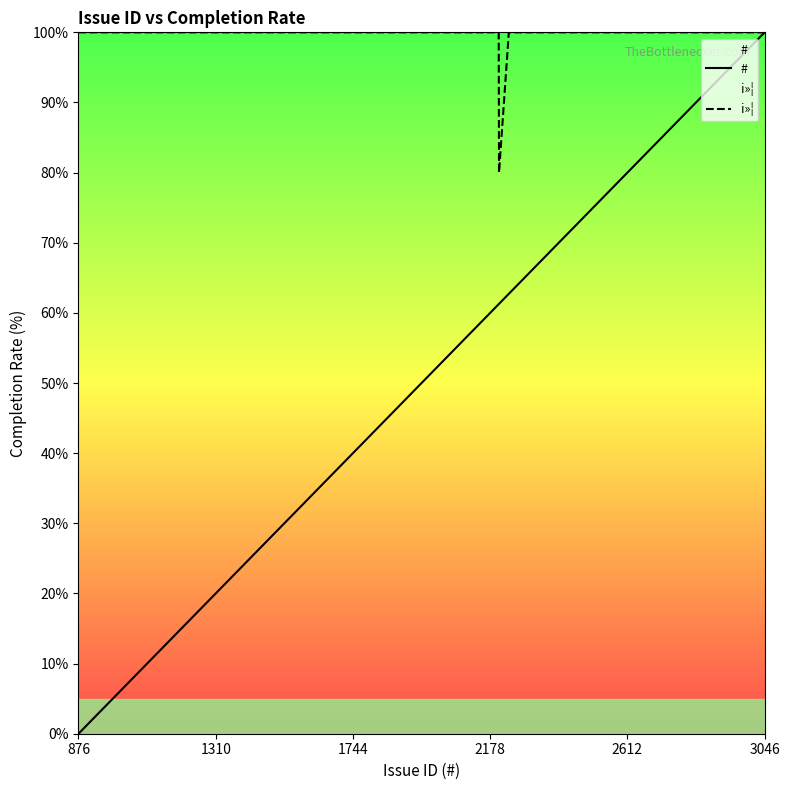

What is the difference between the maximum and second lowest values in the # series?

100.0